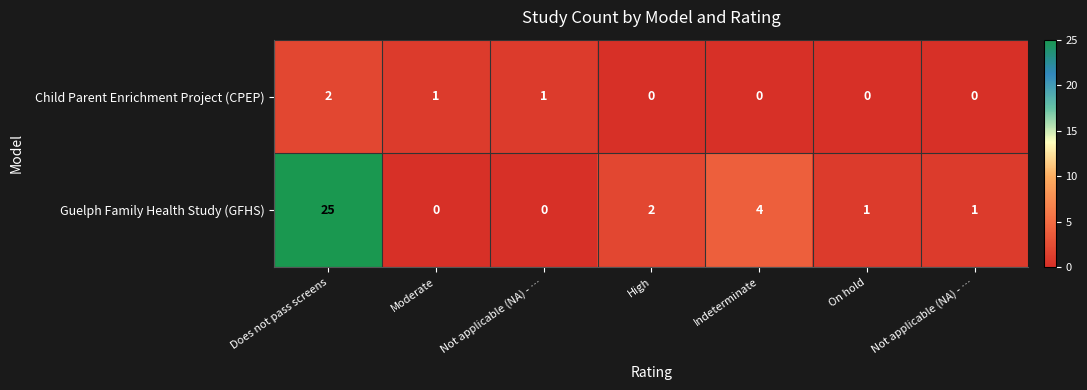

Which series has the largest total across all categories?

Guelph Family Health Study (GFHS)